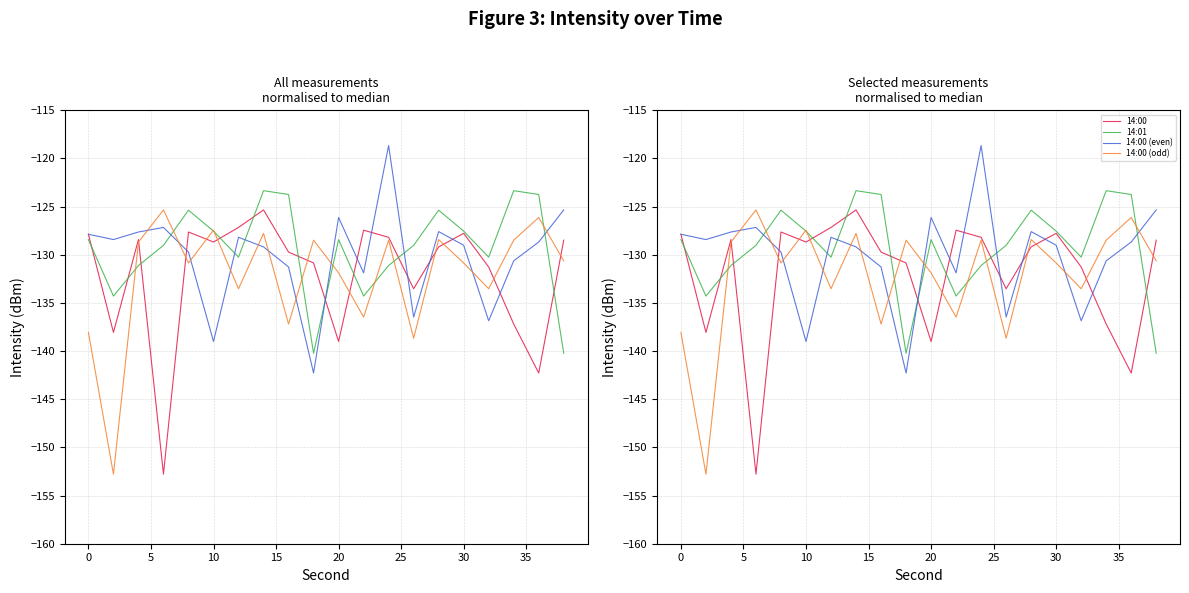

Is it true that 14:00 (even) equals -221.7 at 40?

False